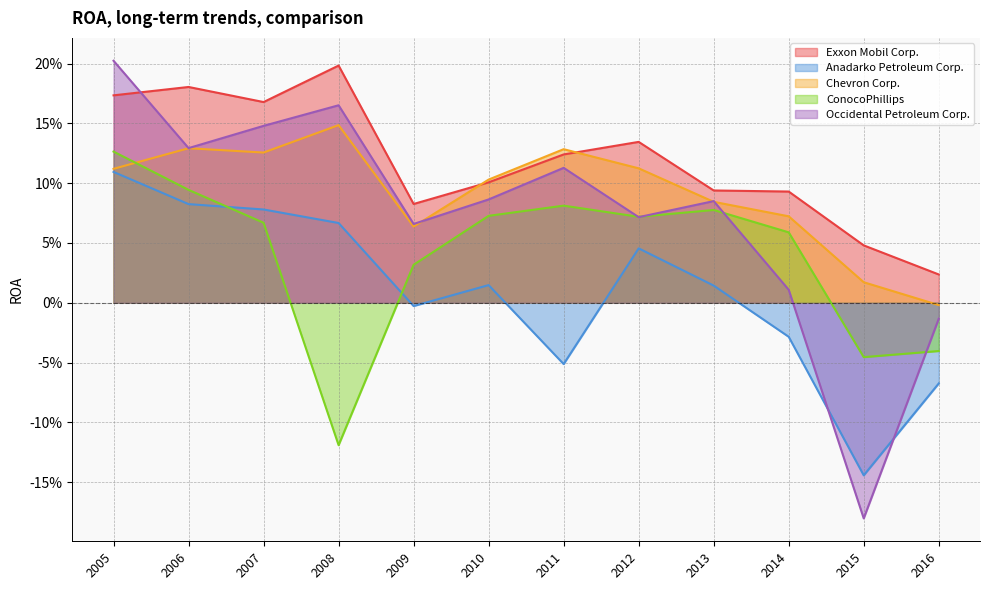

How many intersections are there between Anadarko Petroleum Corp. and ConocoPhillips?

2